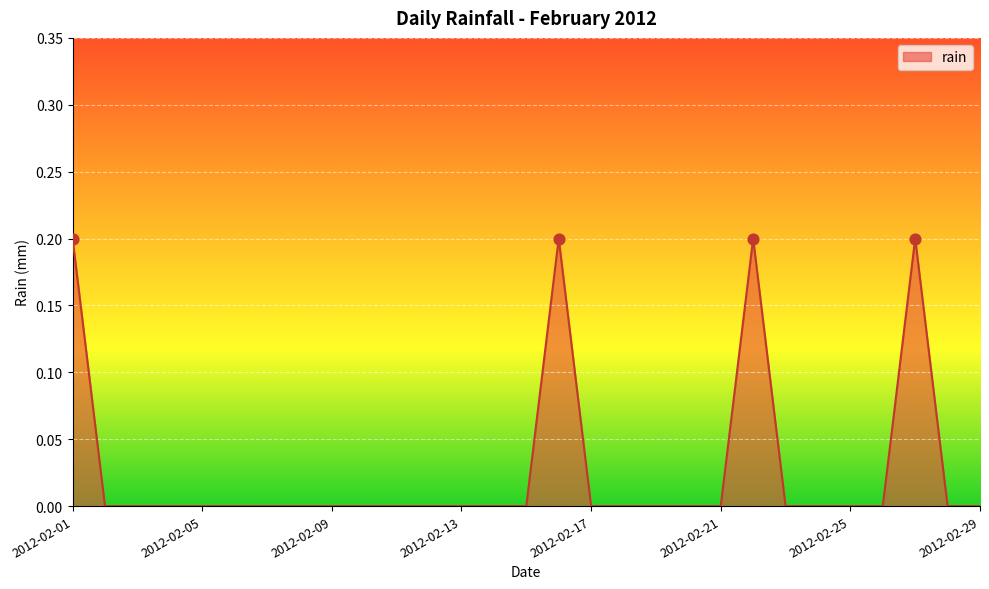

How many lines are shown in the chart?

1